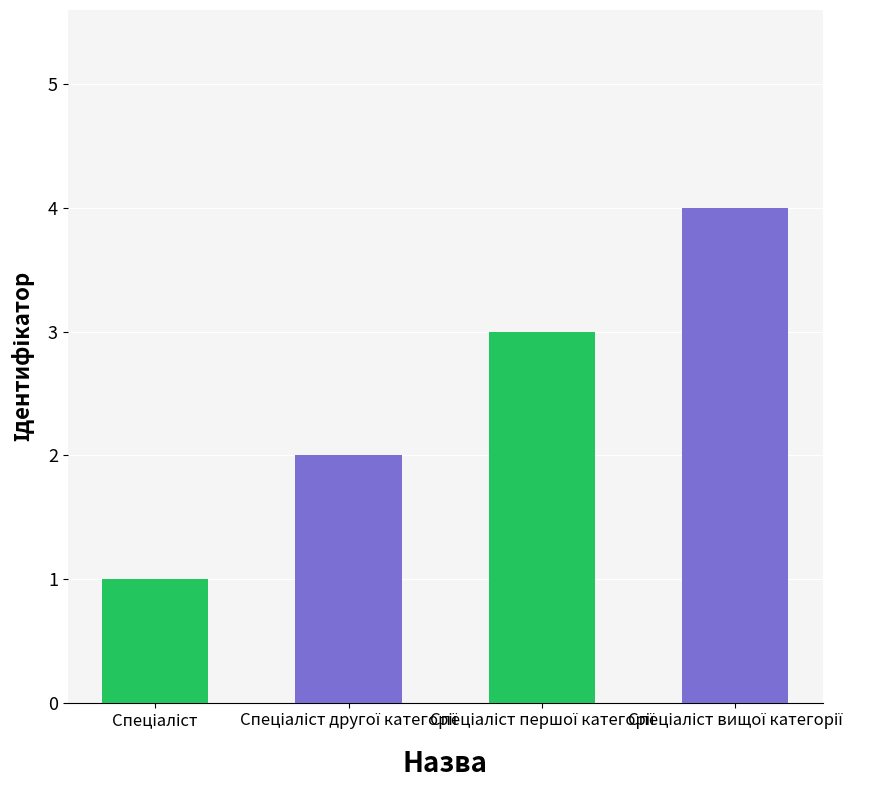

What is the difference between the maximum and minimum values?

3